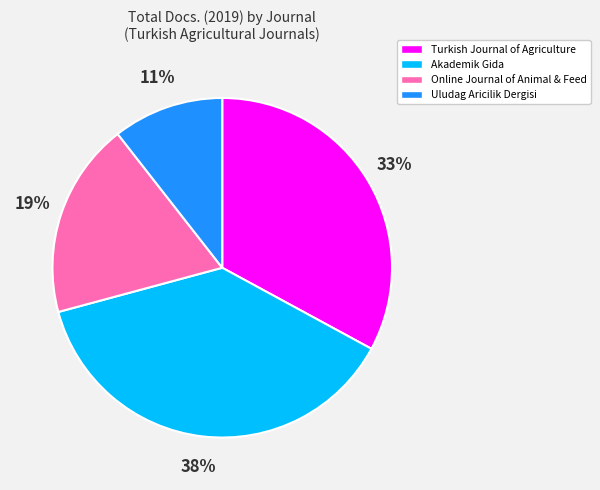

How many segments does this pie chart have?

4